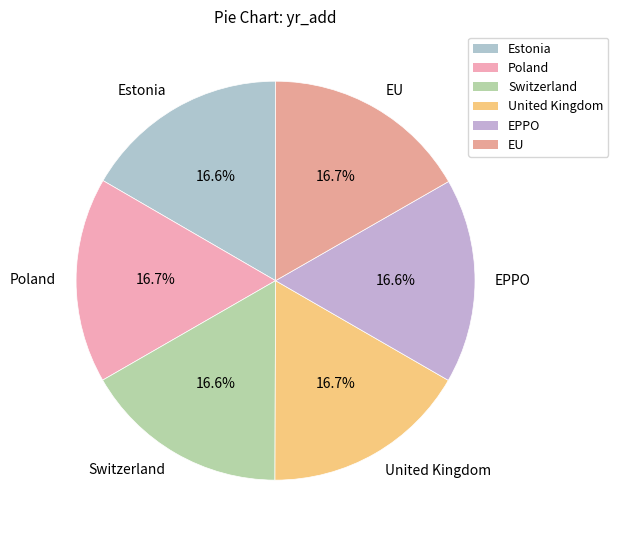

Approximately how many times larger is the value at Switzerland compared to EU?

1.0